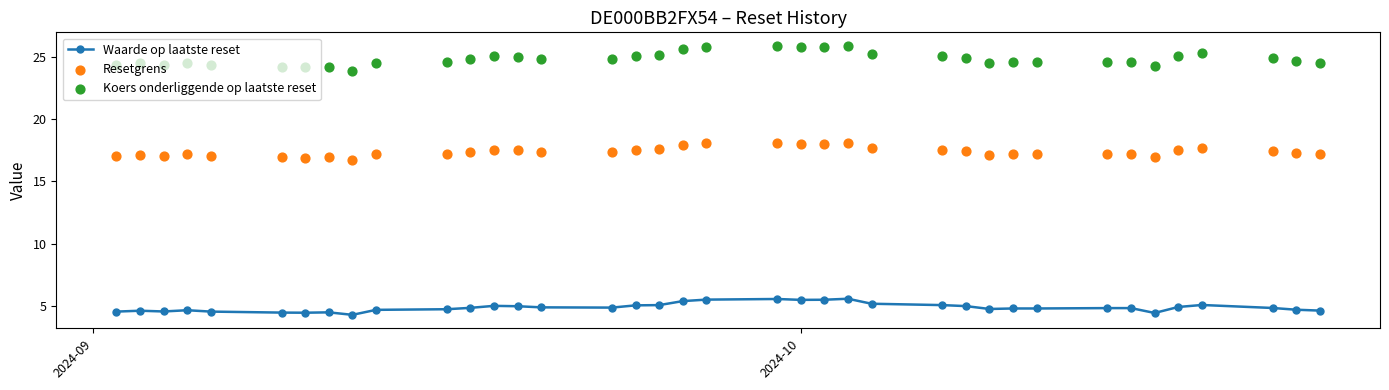

What is the lowest value of the Waarde op laatste reset series?

4.3